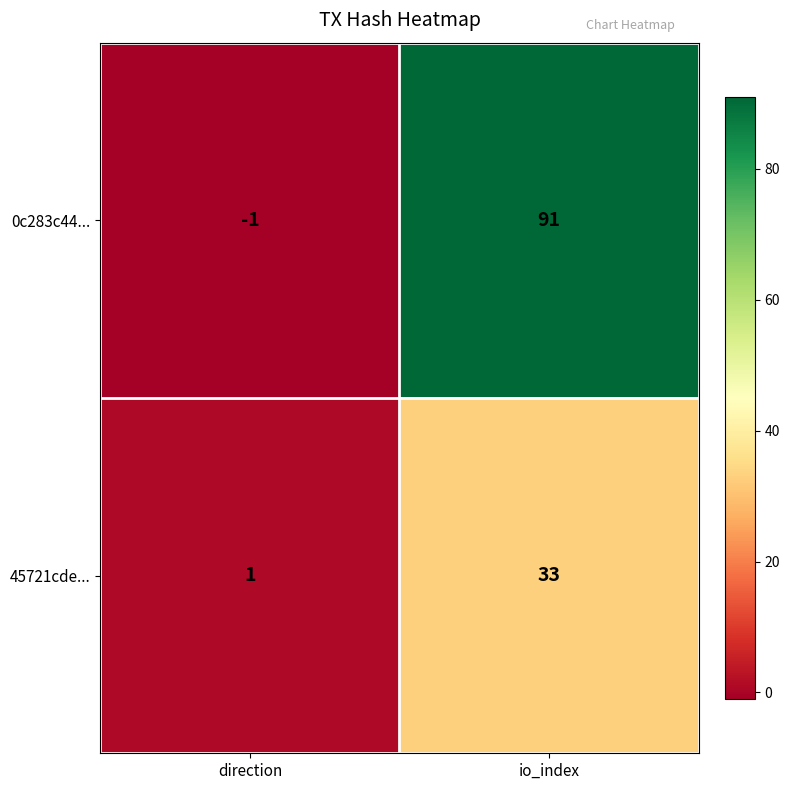

Read the 45721cde... value at io_index, to the nearest 10.

30